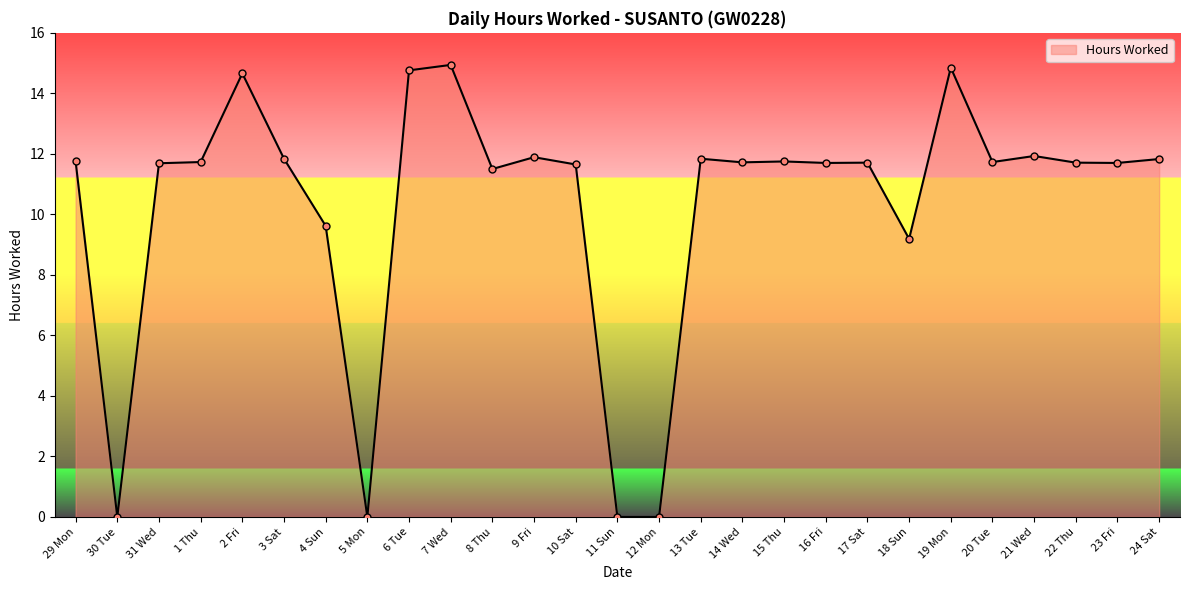

What position from the right is 9 Fri?

16